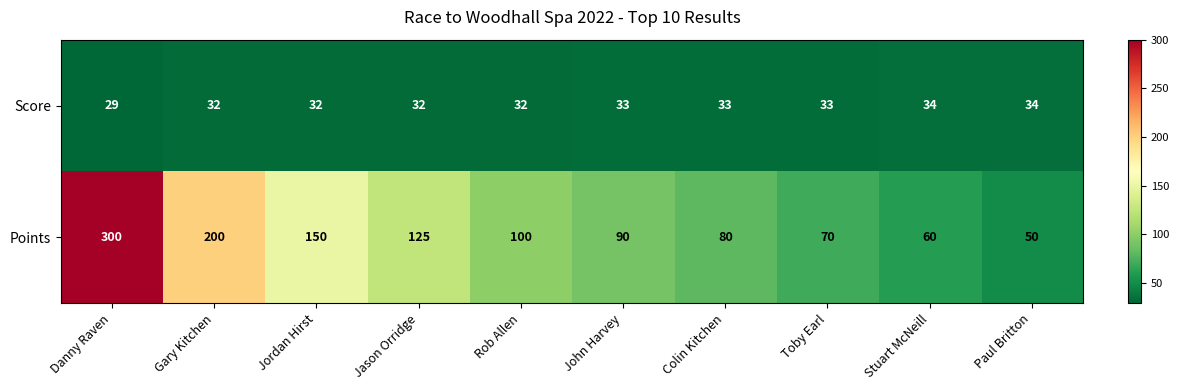

Between Jordan Hirst and John Harvey, which series saw the biggest shift?

Points